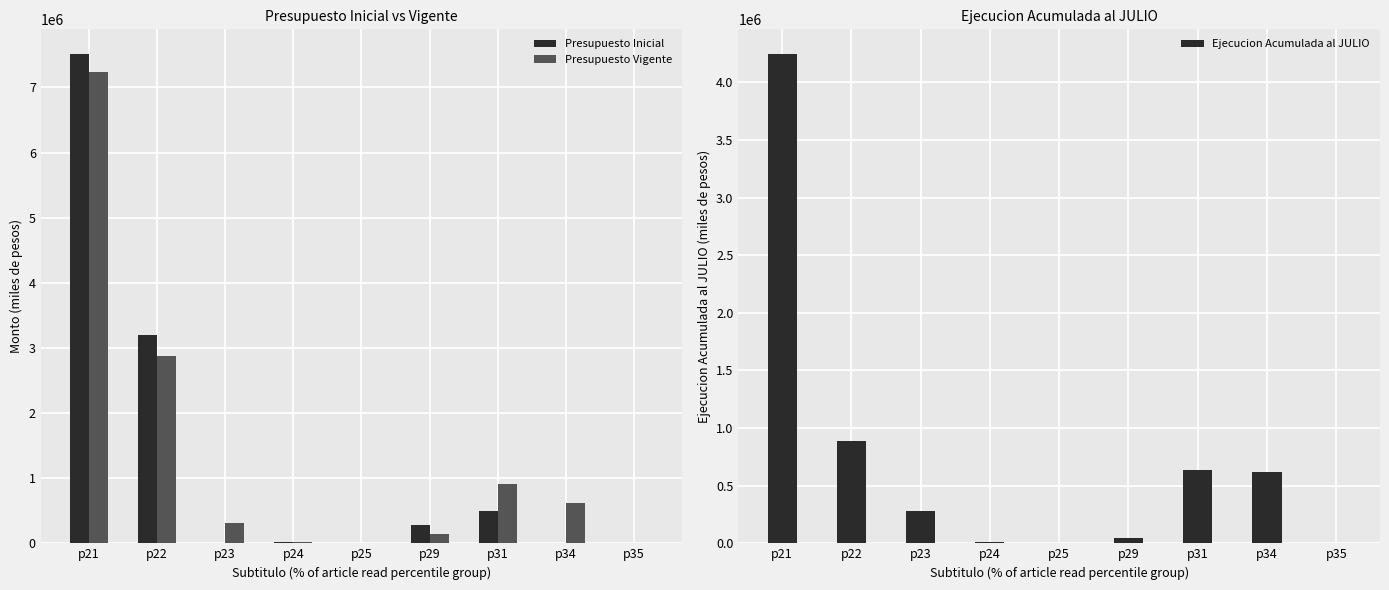

At which category is the sum across all series the highest?

p21